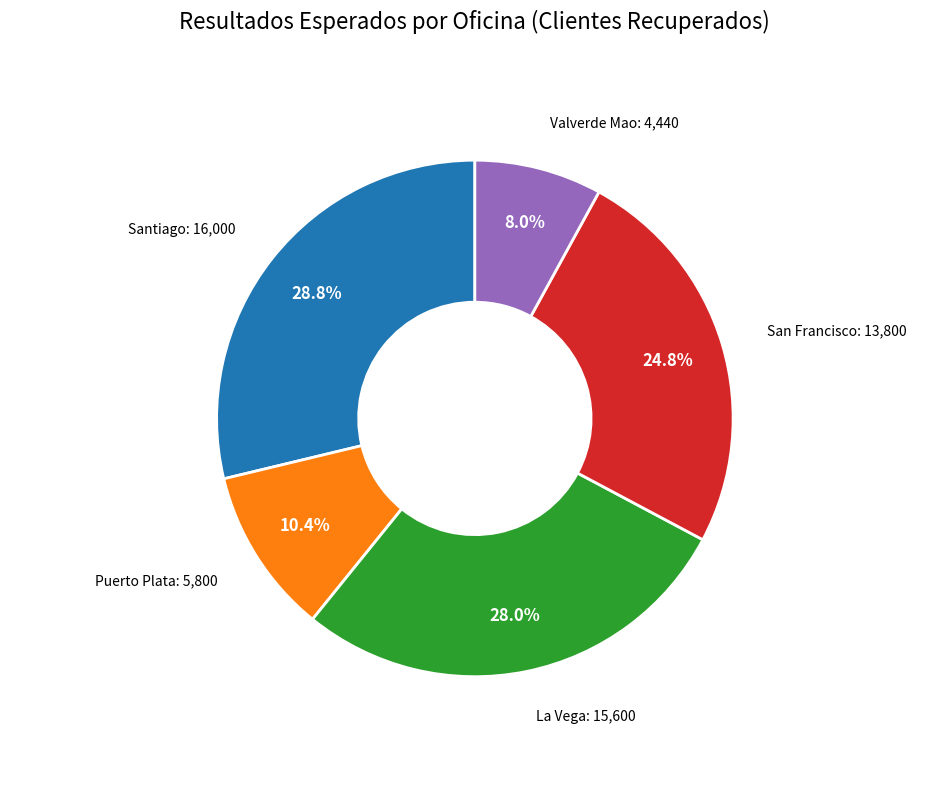

Is there a majority slice in this chart?

No